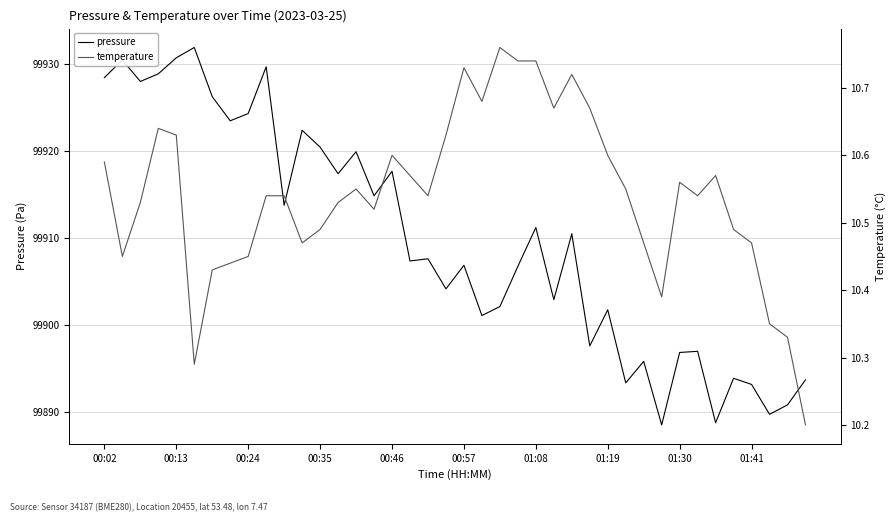

What is the value of the pressure point at the 1st from the left?

99928.4